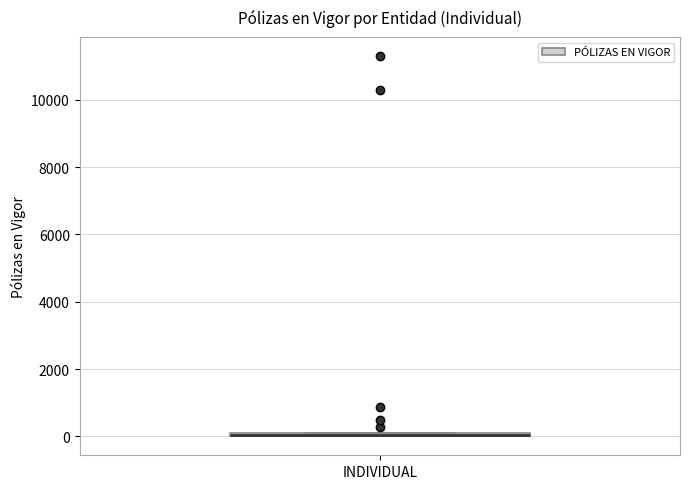

Where is the upper edge of the box for INDIVIDUAL on the y-axis? The values are not printed on the chart, so give them approximately, as read against the axis.

200